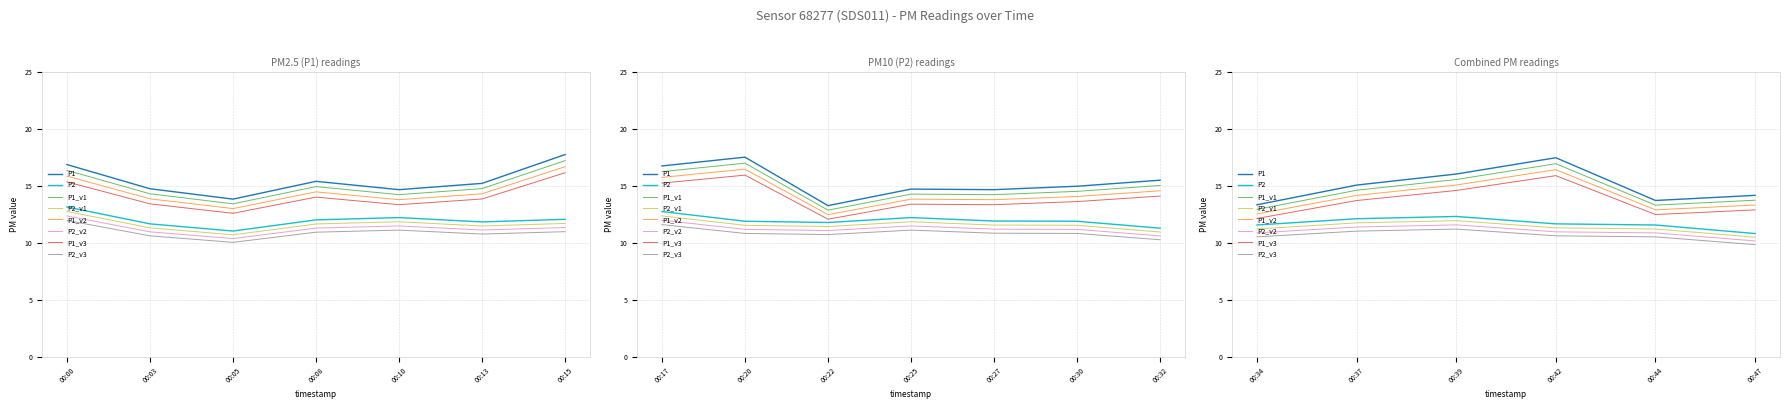

Which series has the widest spread of values?

P1